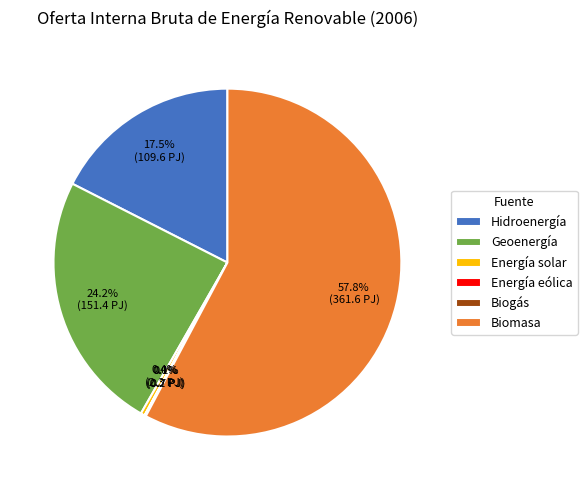

Approximately how many times larger is the value at Biomasa compared to Geoenergía?

2.4